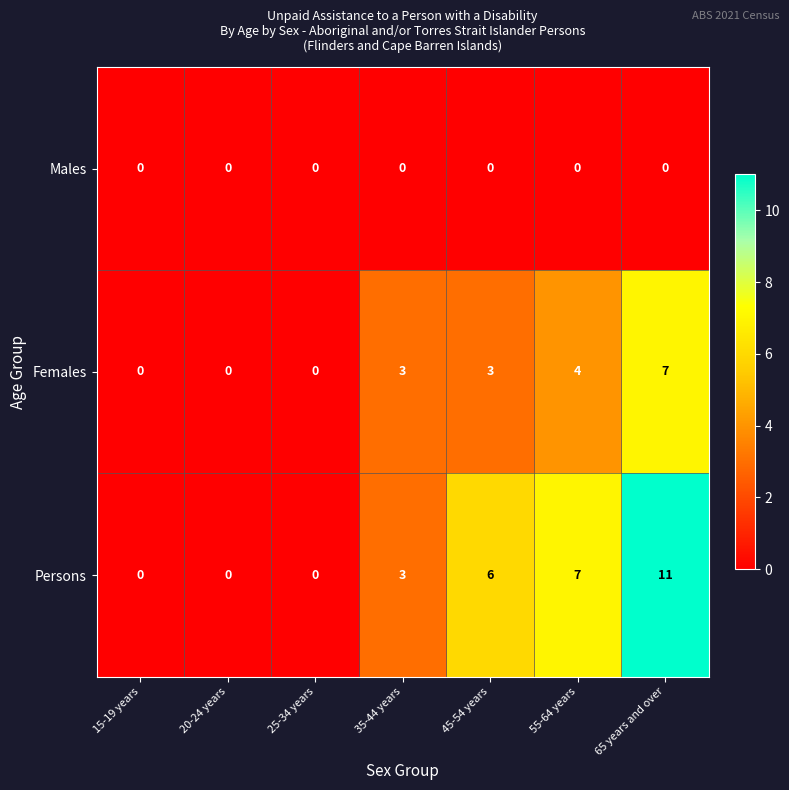

What is the difference between the highest and lowest values at 45-54 years?

6